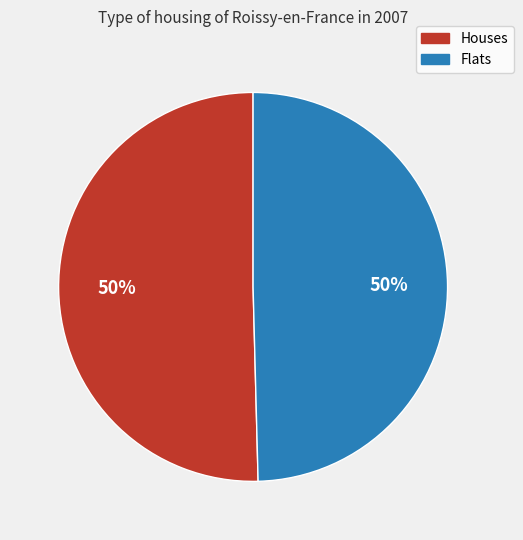

To the nearest percent, what is the combined percentage of Houses and Flats?

100%